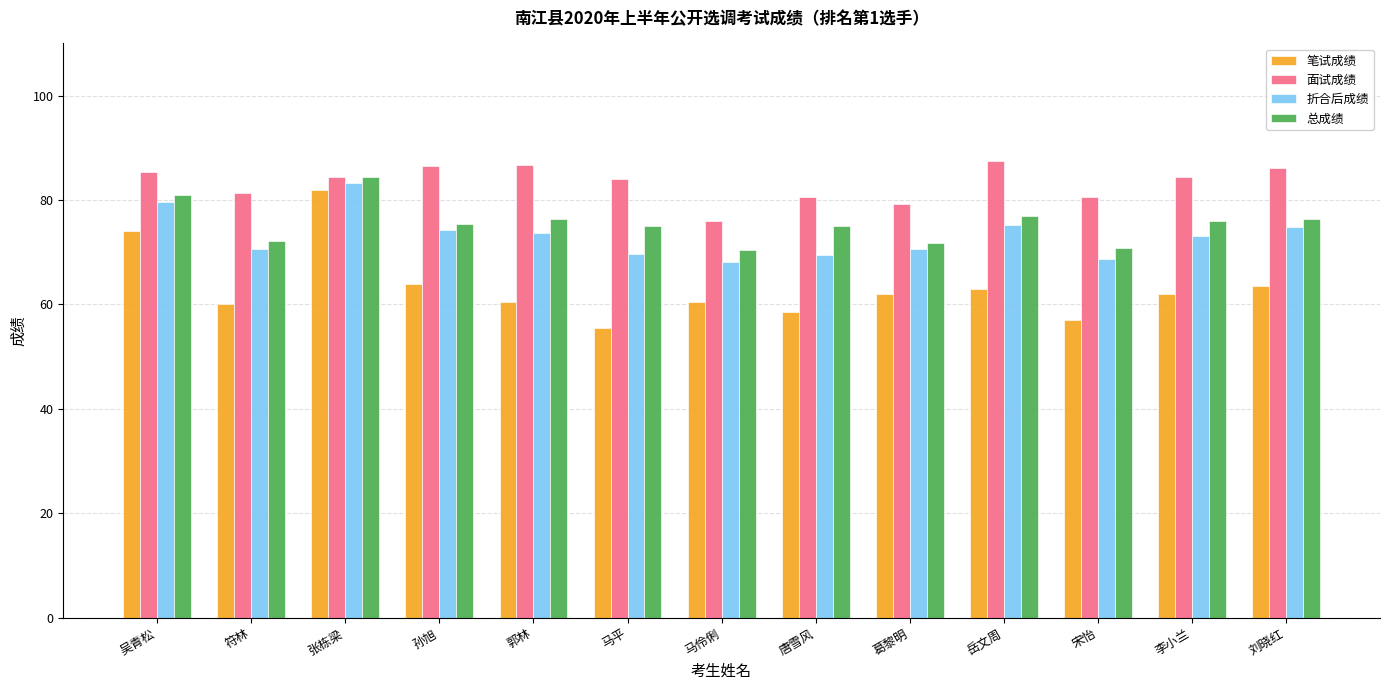

List the series in order of their peak value, highest first.

面试成绩, 总成绩, 折合后成绩, 笔试成绩